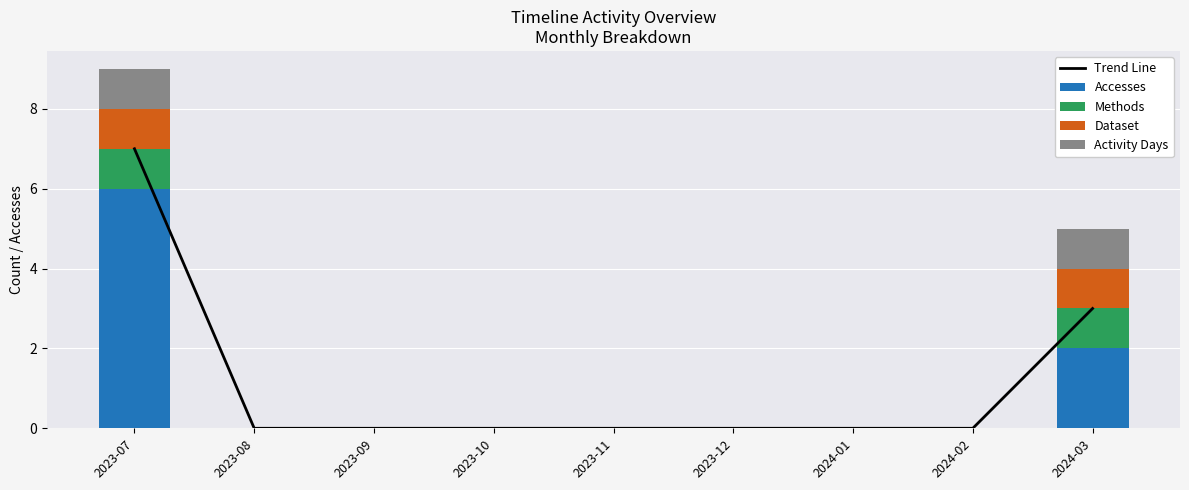

How many series are shown in this chart?

5